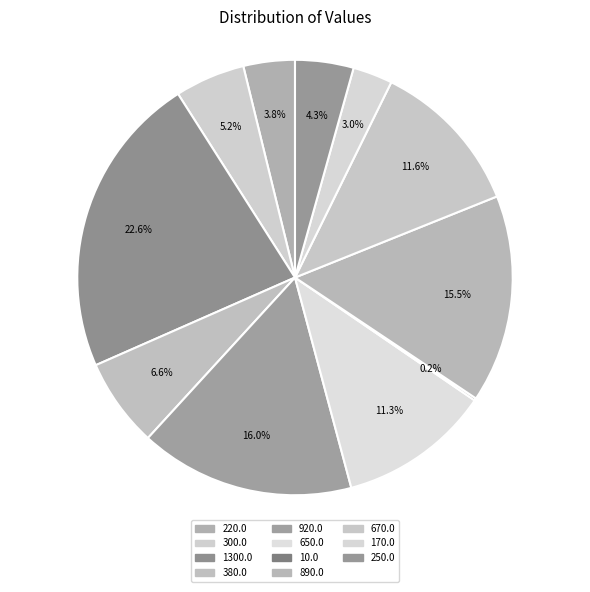

Is 220.0 the majority of the pie?

No